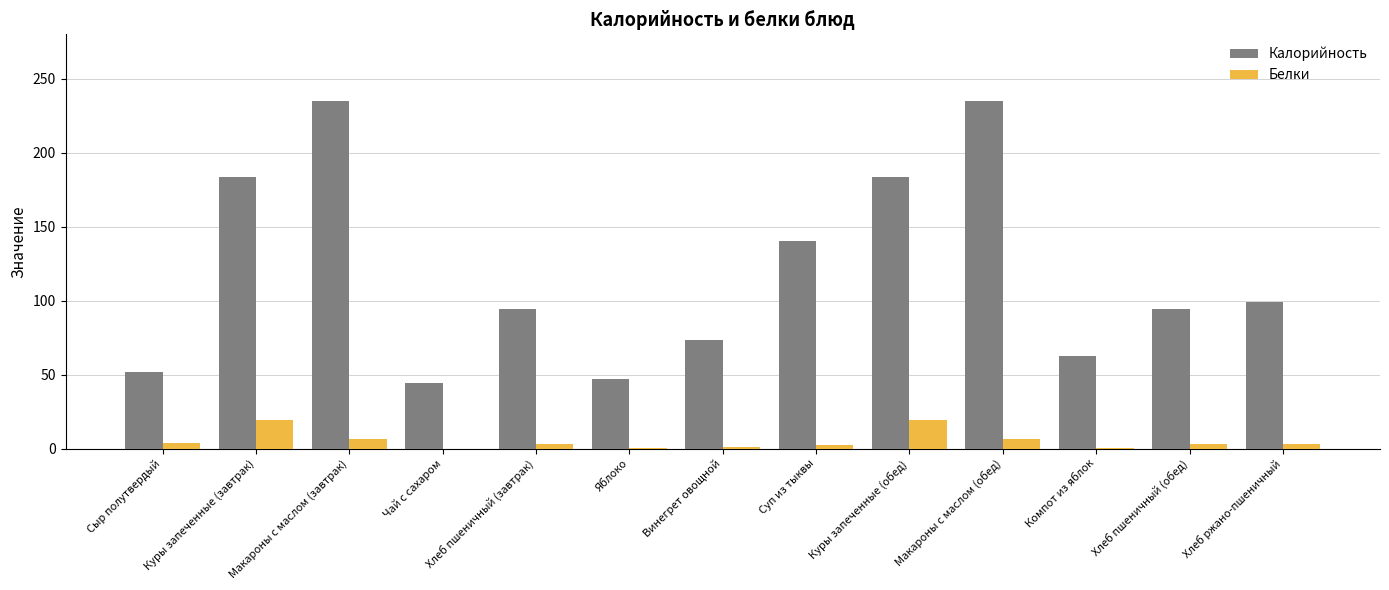

What is the maximum value shown in the chart?

235.2